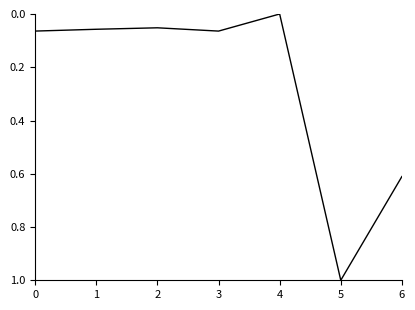

Does the chart have visible grid lines?

No